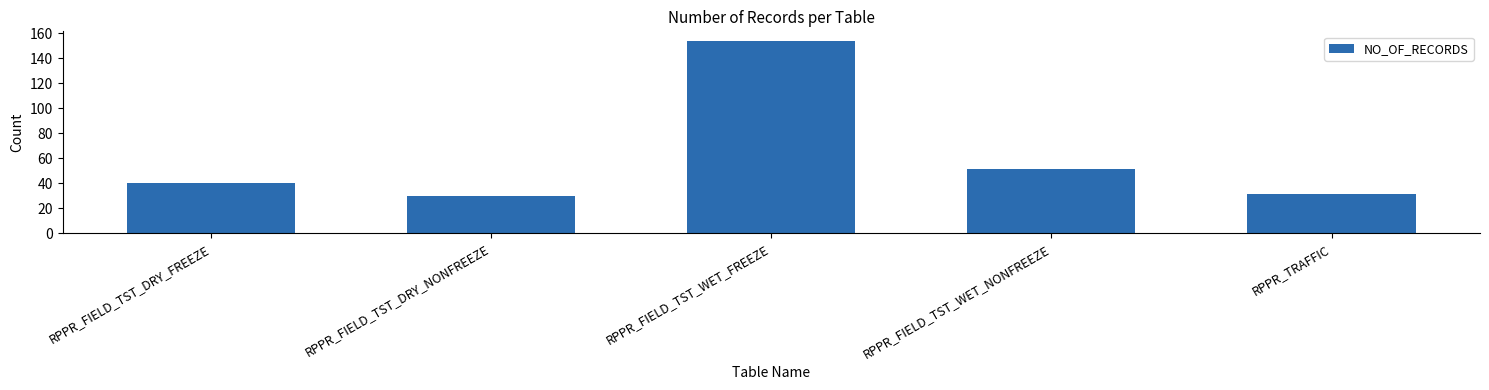

What is the maximum value shown in the chart?

154